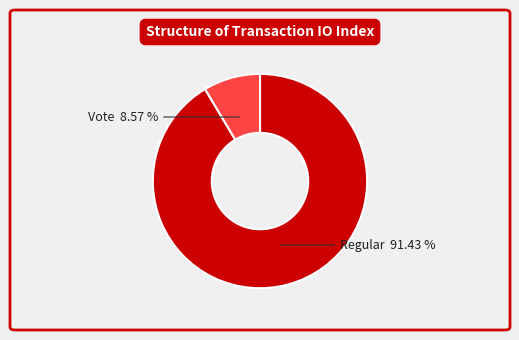

The Vote slice represents 9% of the pie. True or false?

True